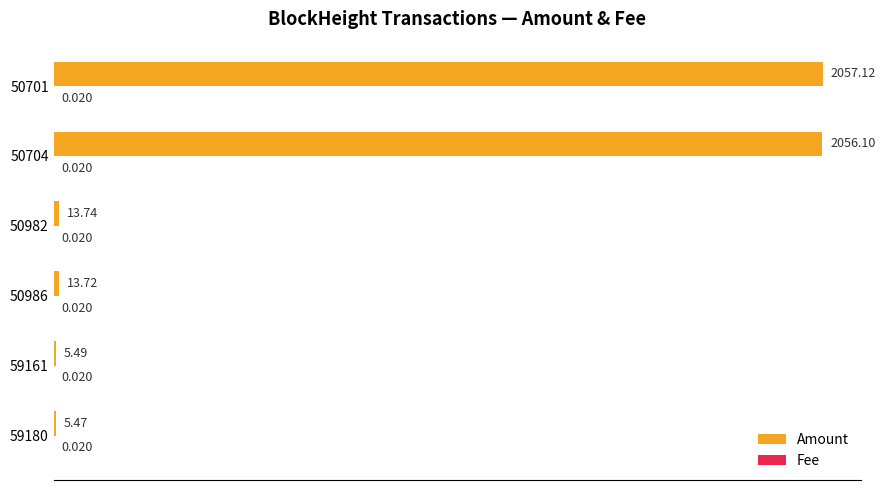

Between 50982 and 50701, which series saw the biggest shift?

Amount